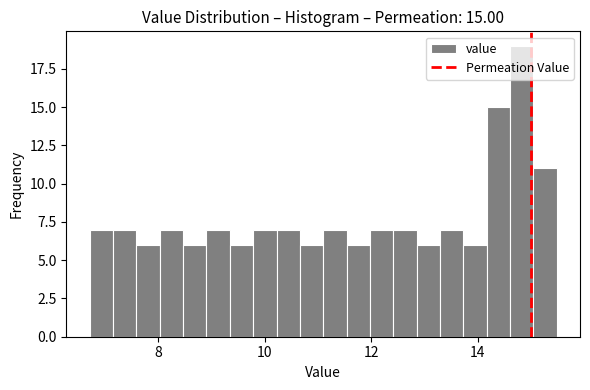

Read against the x-axis, roughly where is the centre of the tallest bar?

14.8